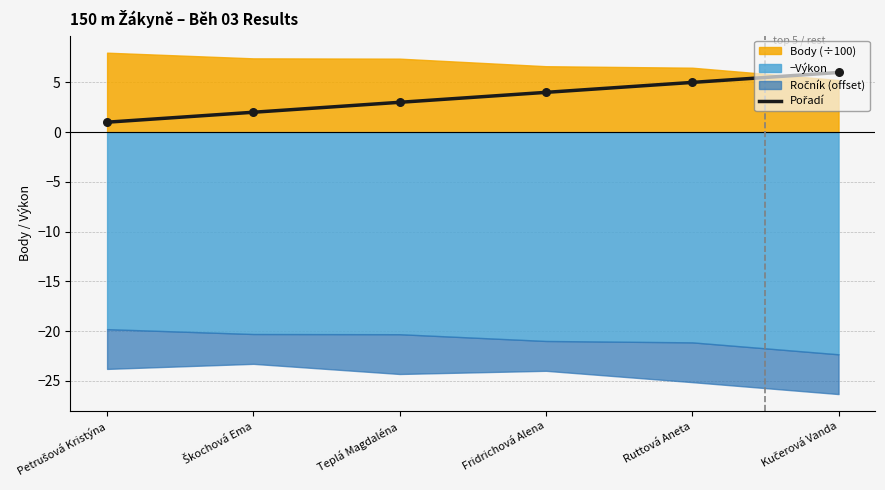

Which has a higher value, Škochová Ema or Ruttová Aneta?

Ruttová Aneta